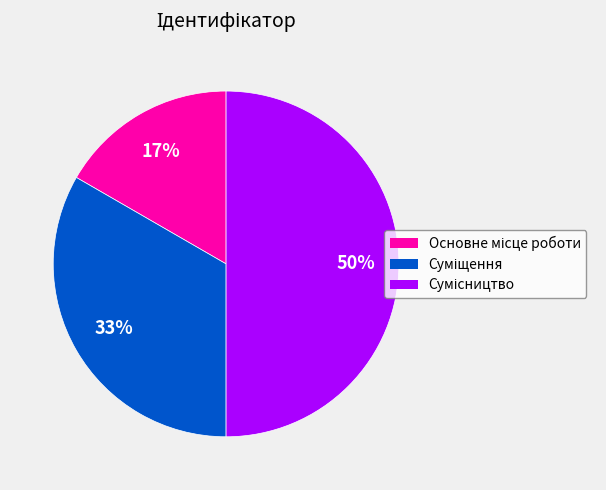

To the nearest percent, what is the difference between the largest and smallest slice percentages?

33%